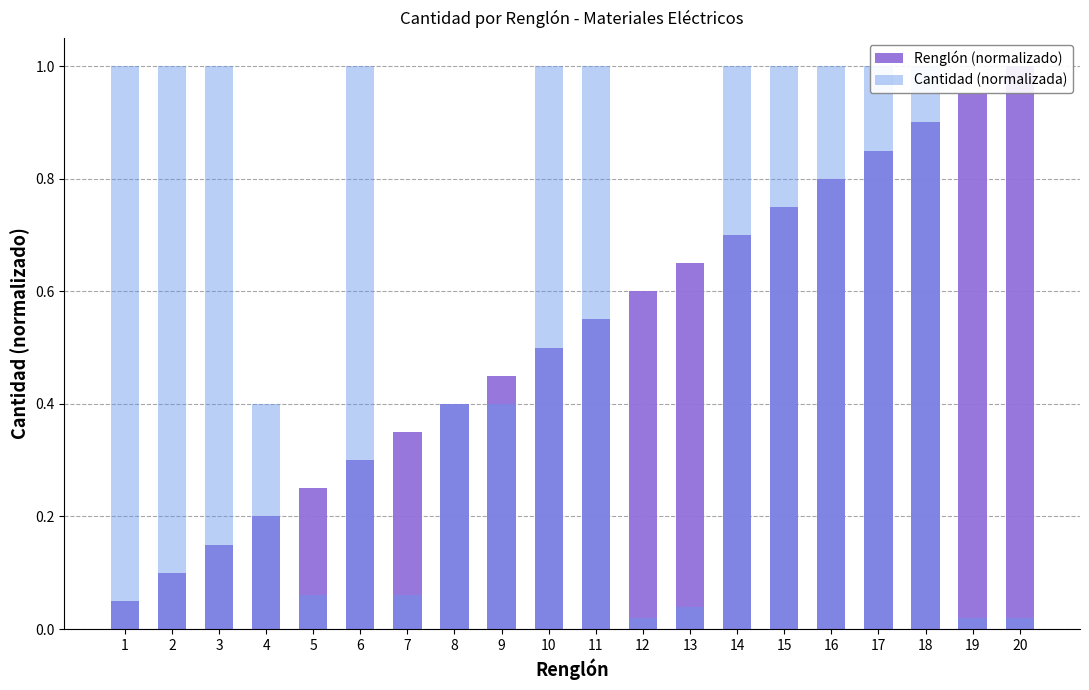

How many bars are there in total?

40